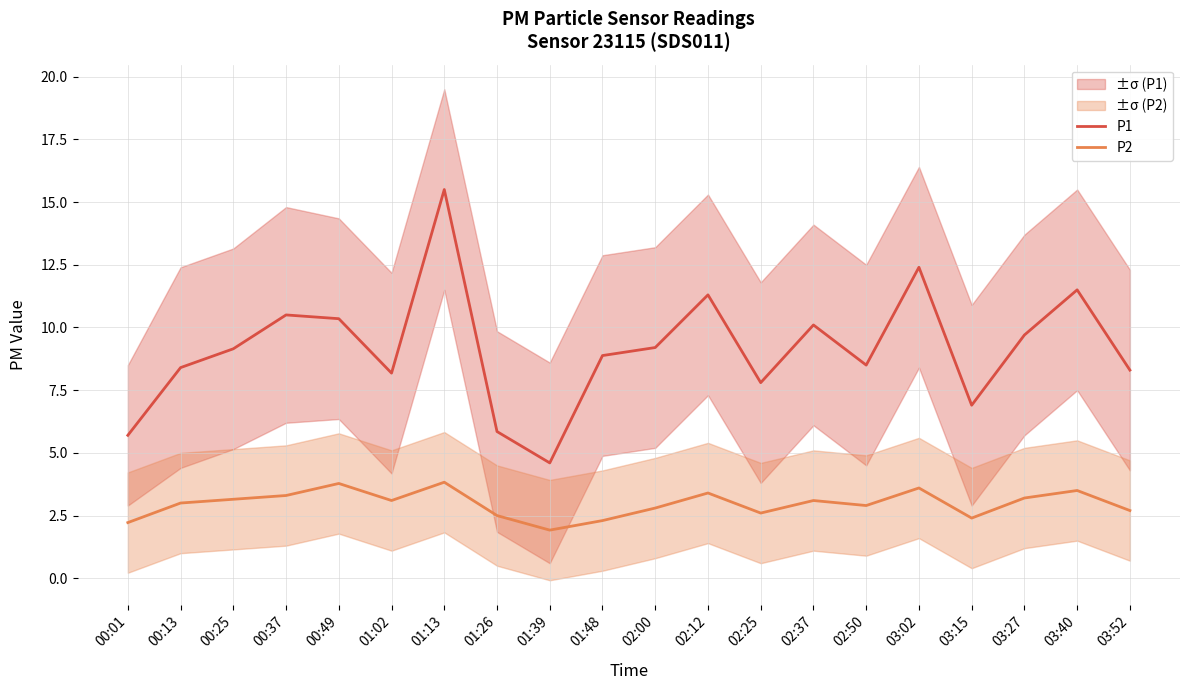

True or false: P2 has more than 2 interior local peaks.

True